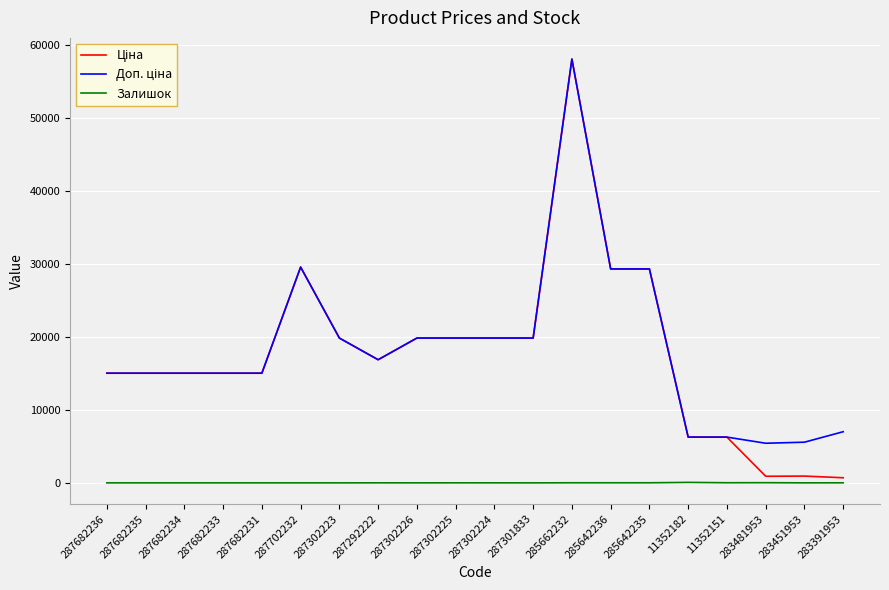

The Залишок series shows 4.0 at 287292222. True or false?

True